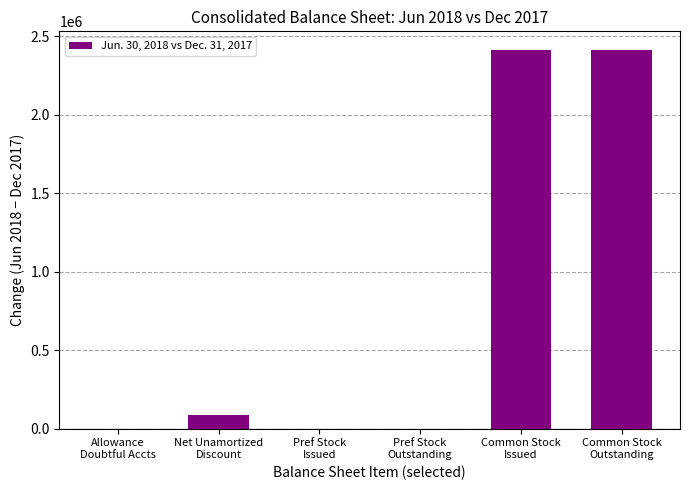

What is the maximum value shown in the chart?

2411182